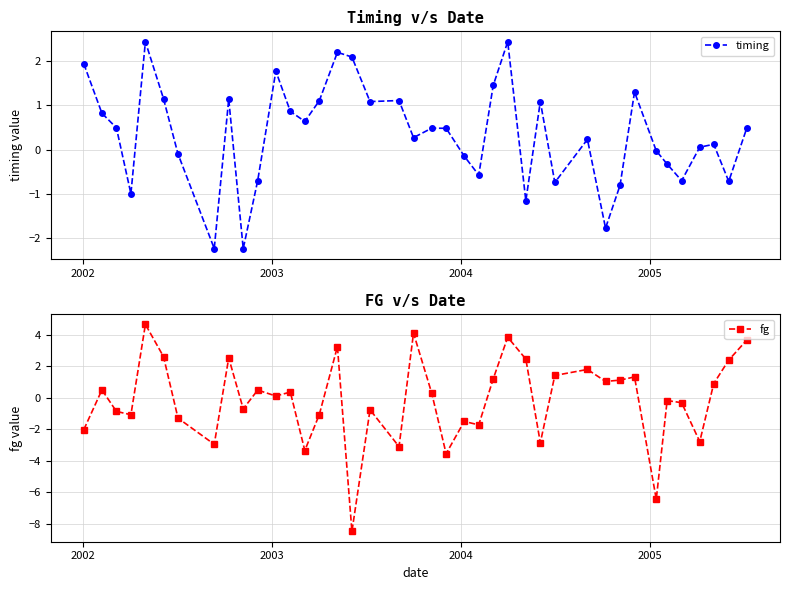

True or false: timing has more than 0 interior local peaks.

True